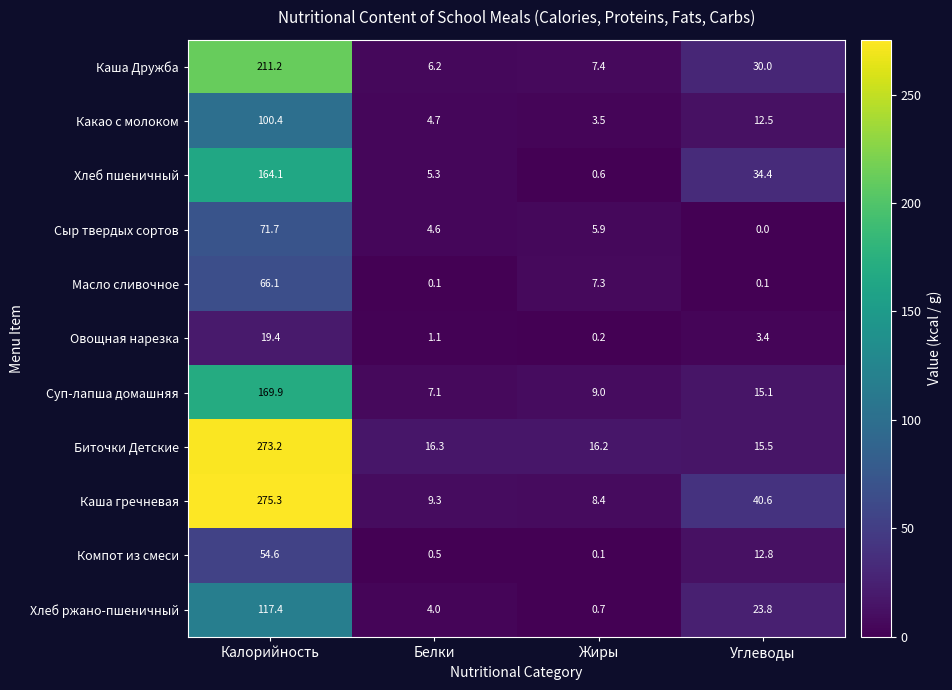

What is the difference between the maximum and minimum values in the Каша Дружба series?

205.0